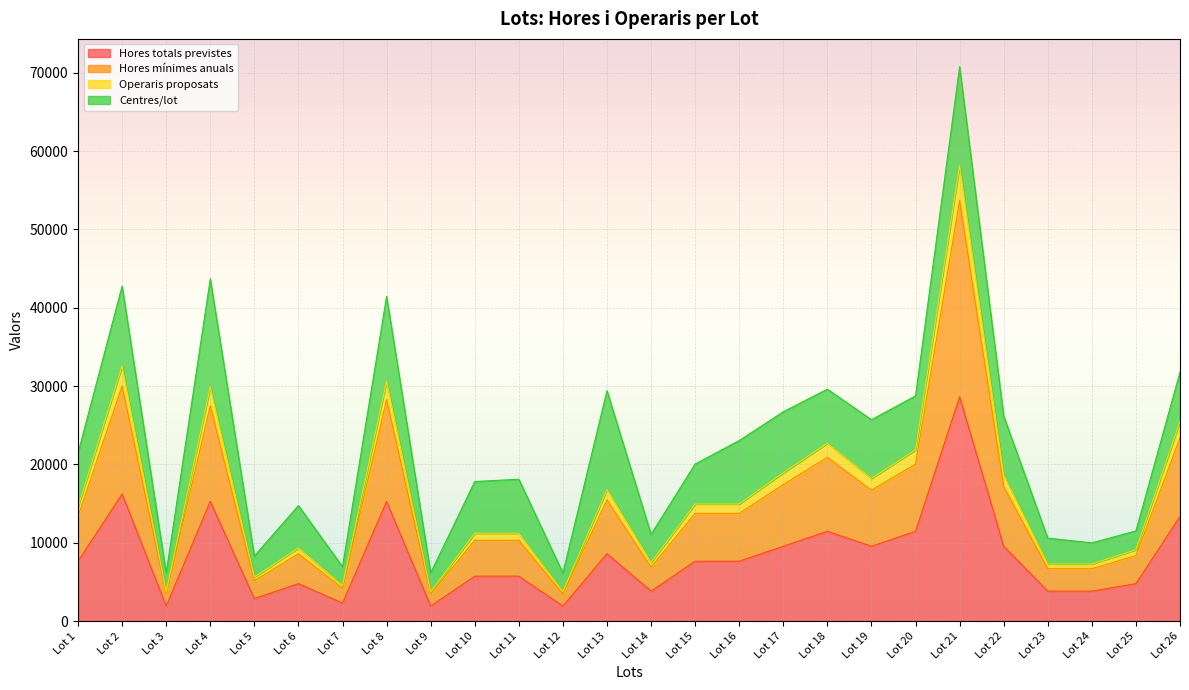

What is the difference between the highest and lowest values at Lot 9?

1827